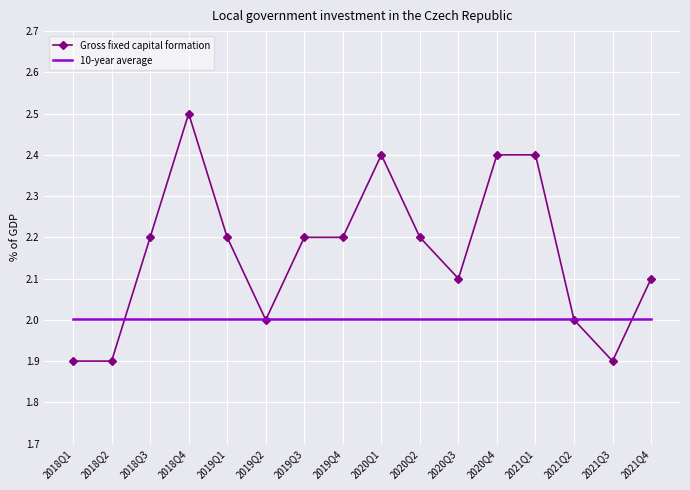

True or false: 10-year average has a value of 2.7 at 2019Q3.

False